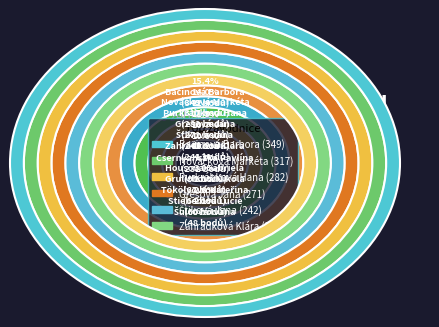

How many segments does this pie chart have?

12